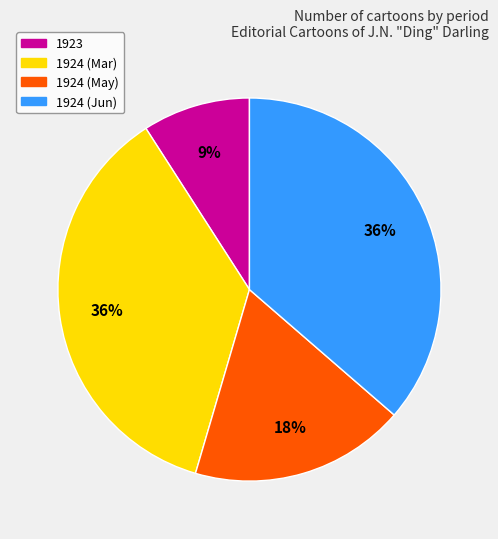

Is it true that 1924 (May) is 18% of the pie?

True